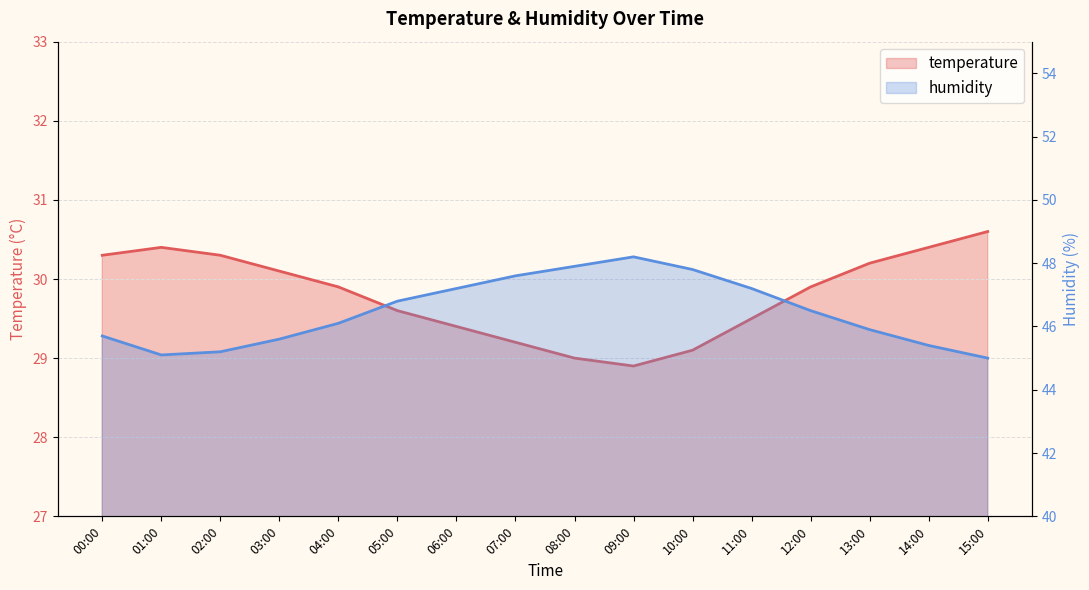

The value of temperature at 07:00 is 10.2. True or false?

False